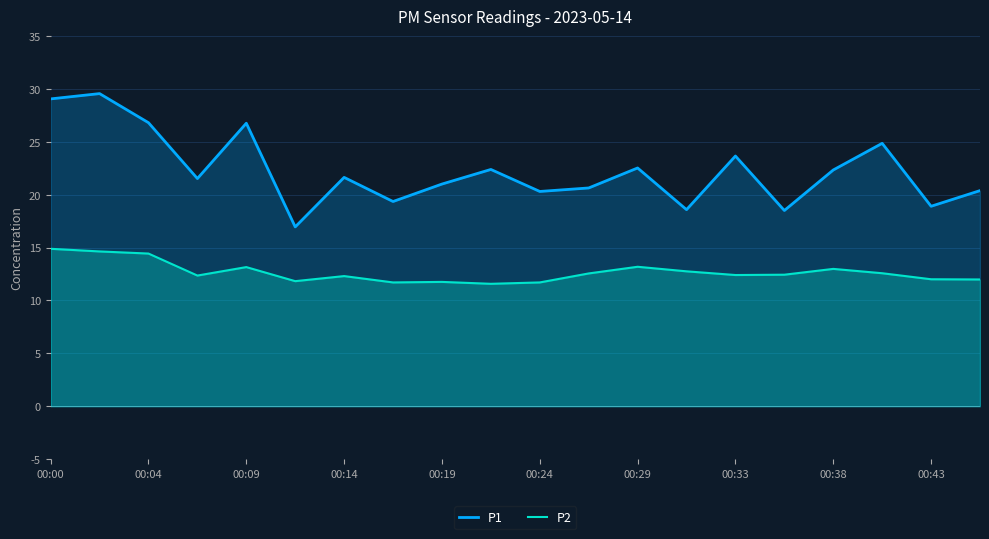

The P2 series shows 2.8 at 00:14. True or false?

False